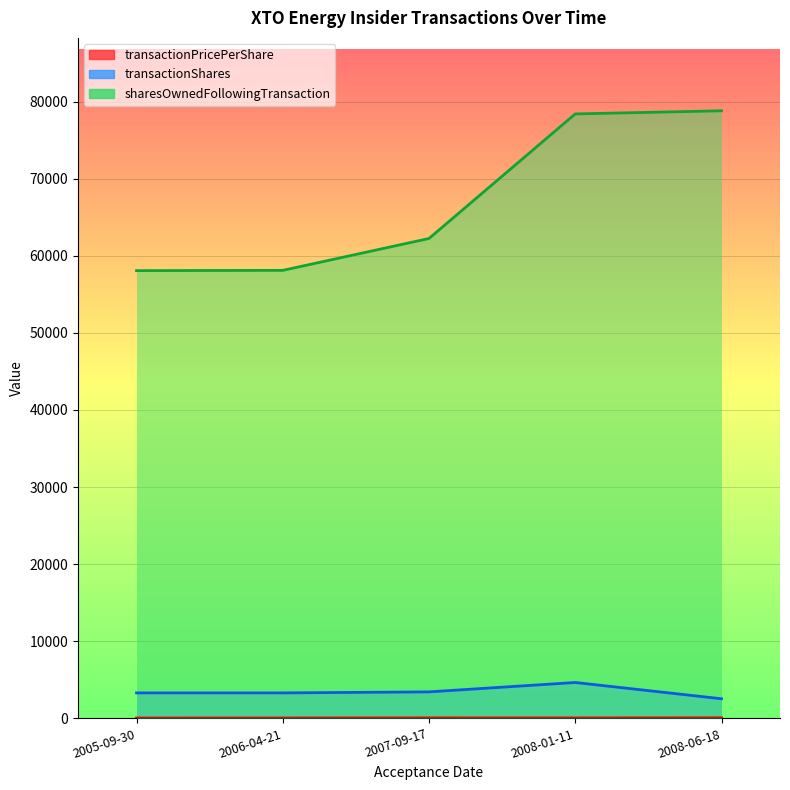

What is the total value across all series at 2008-06-18?

81409.0